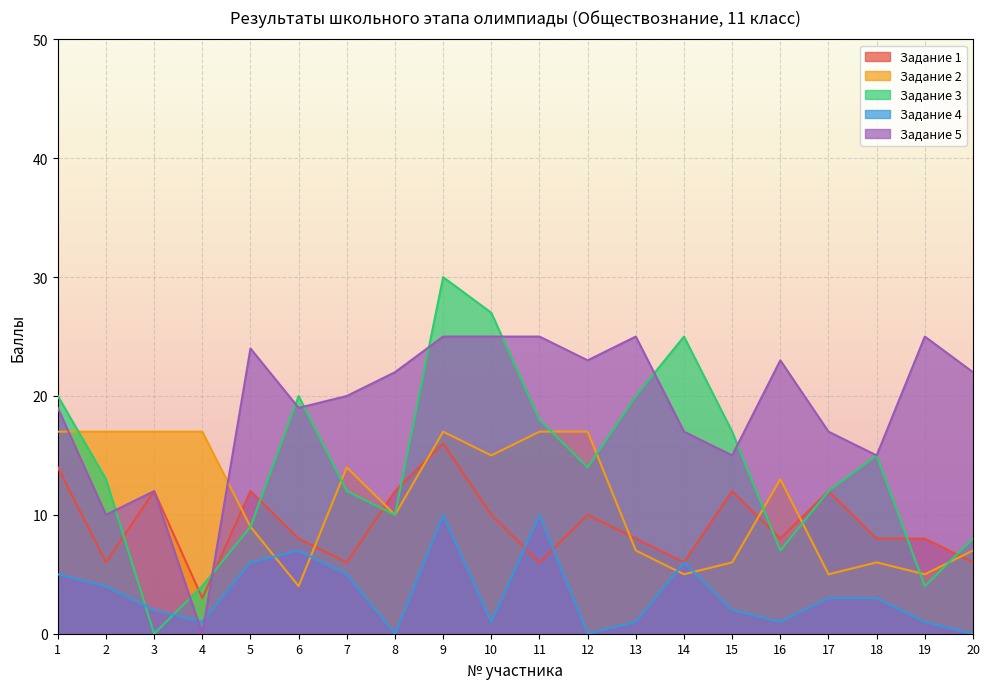

How many times do Задание 2 and Задание 5 cross each other?

2